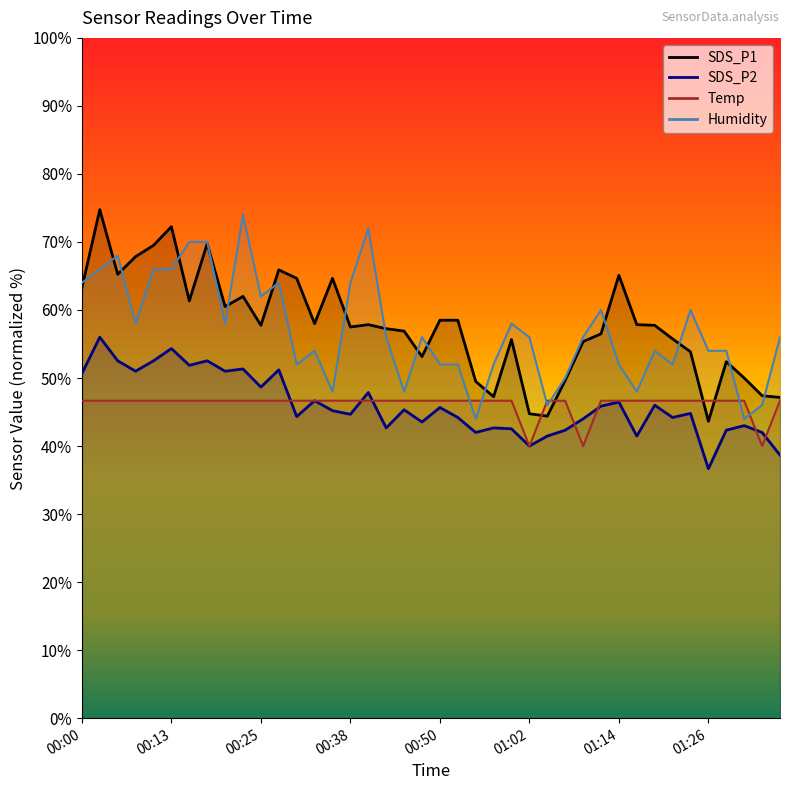

What is the greatest value displayed?

74.8